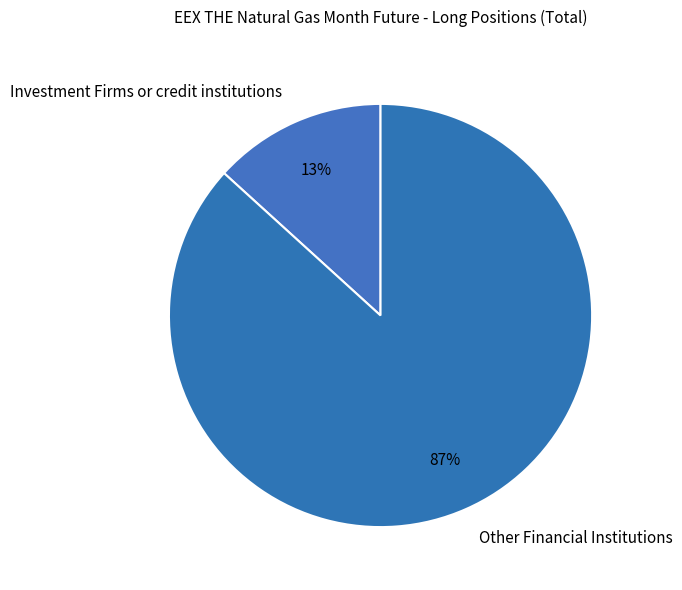

What is the largest slice in the pie chart?

Other Financial Institutions